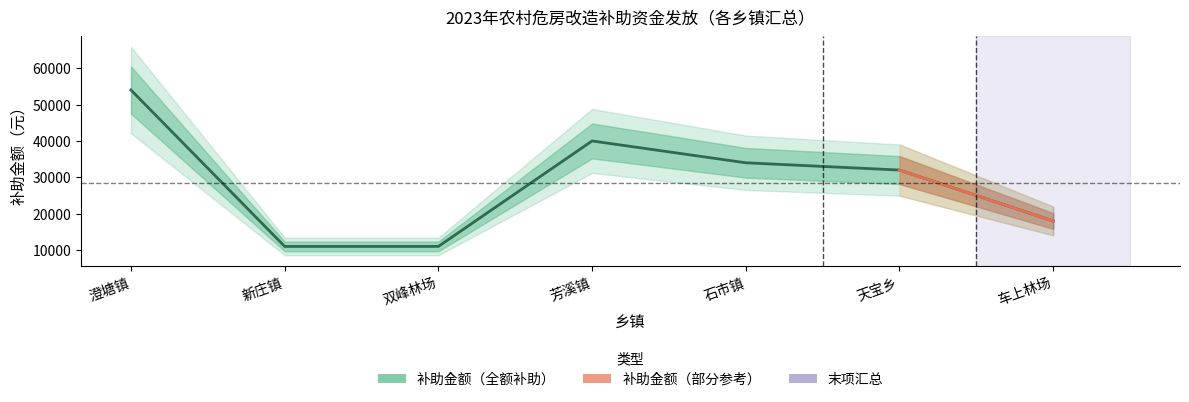

The chart shows a value of 18000 at 车上林场. True or false?

True